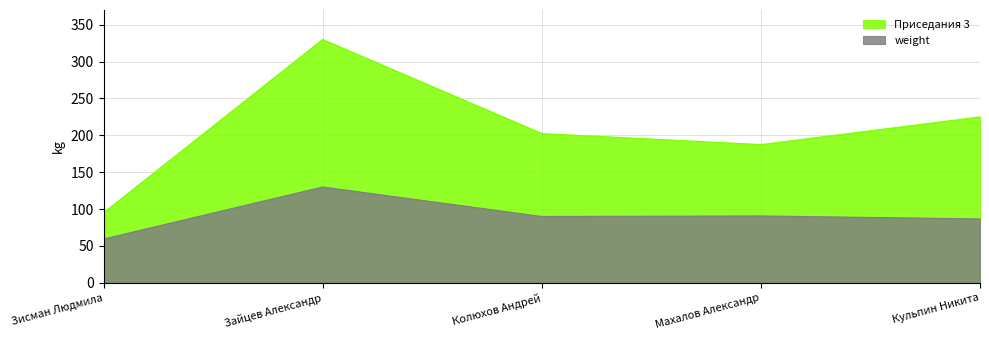

Where is the first local minimum for Приседания 3?

Махалов Александр